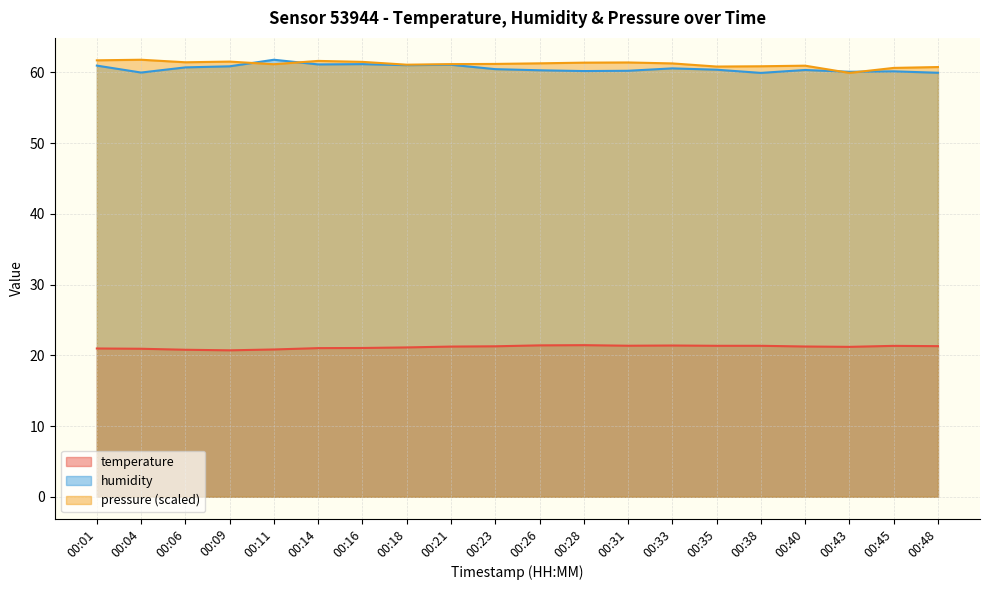

How many data points in humidity are less than 60?

3